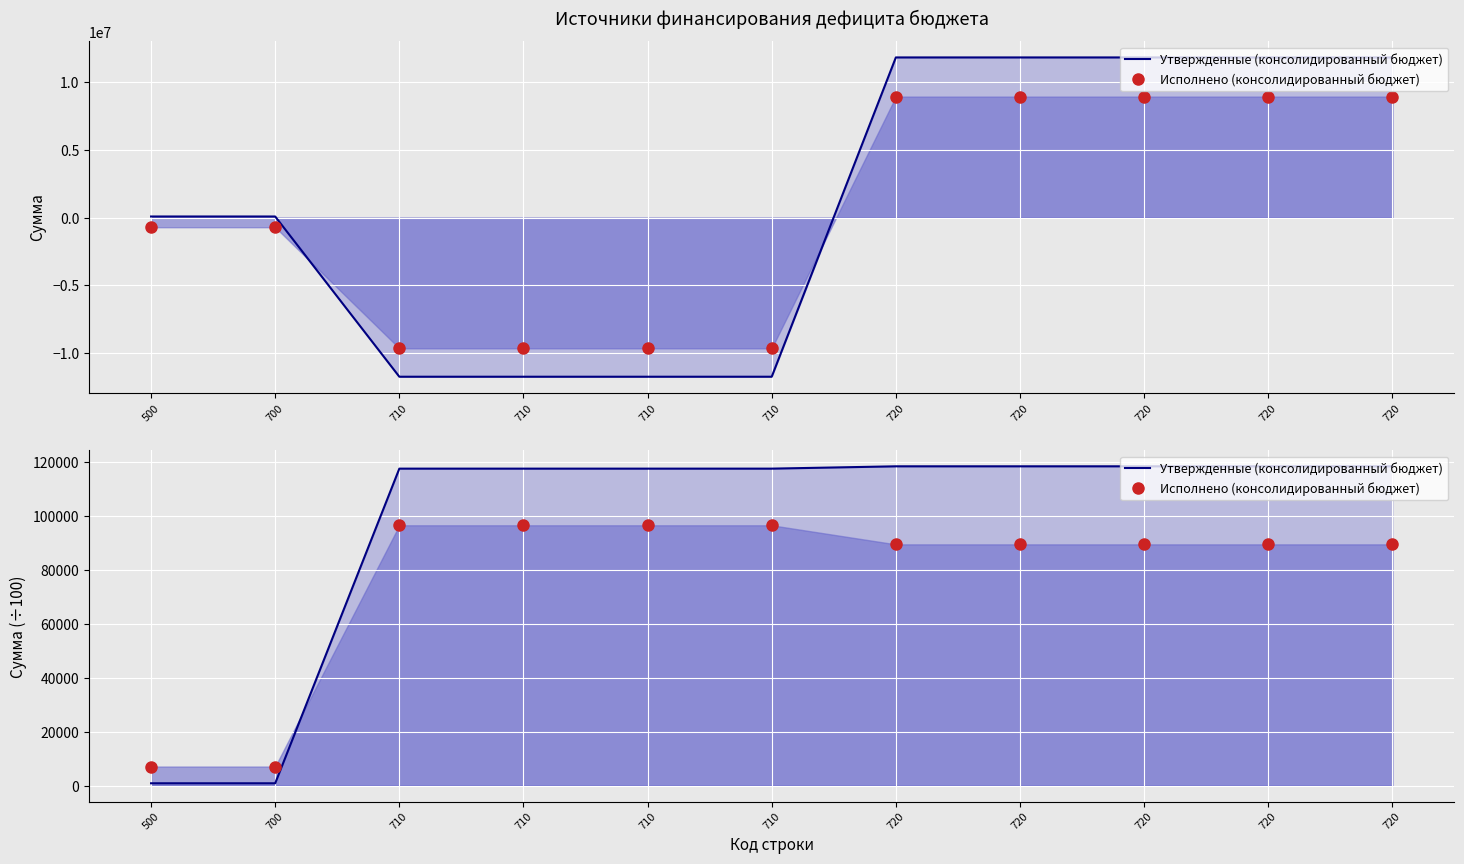

True or false: Утвержденные (консолидированный бюджет) (линия) has a value of 17068291.9 at 720.

False